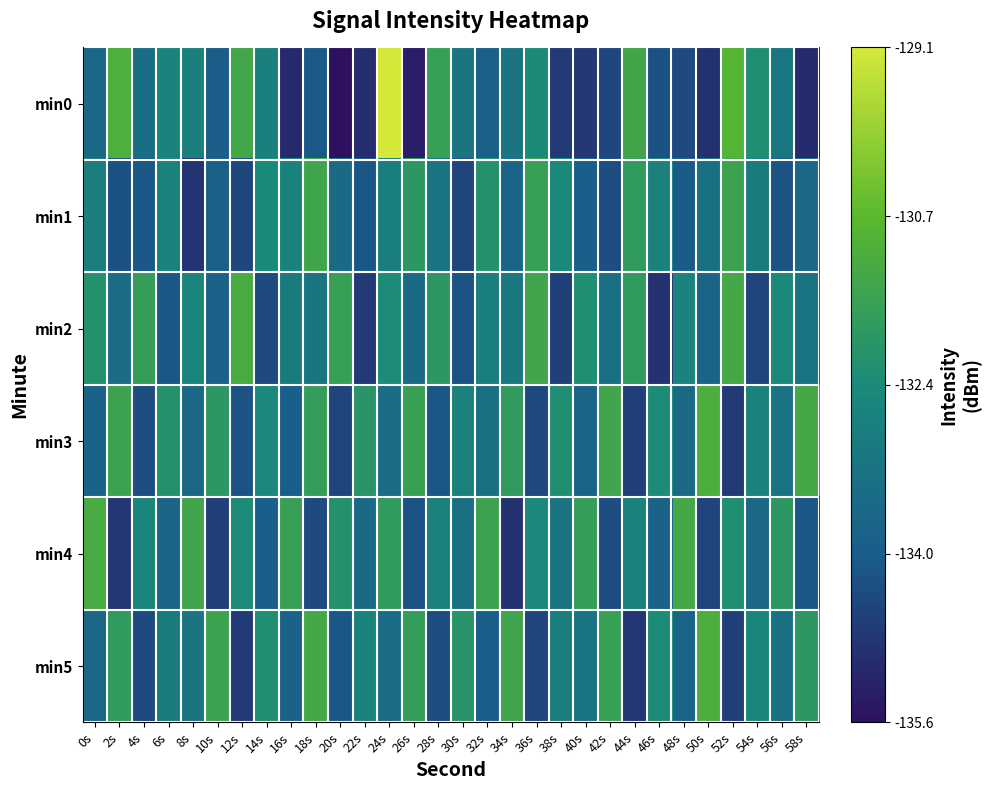

Which category has the highest value across all series?

24s